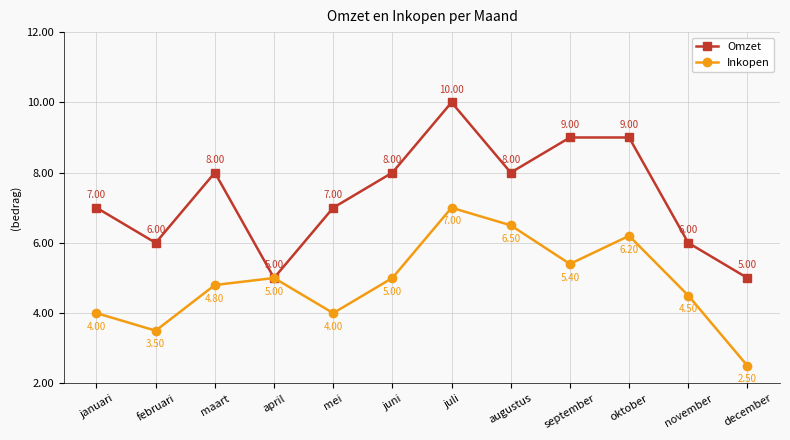

At how many categories does at least one series exceed 4?

12